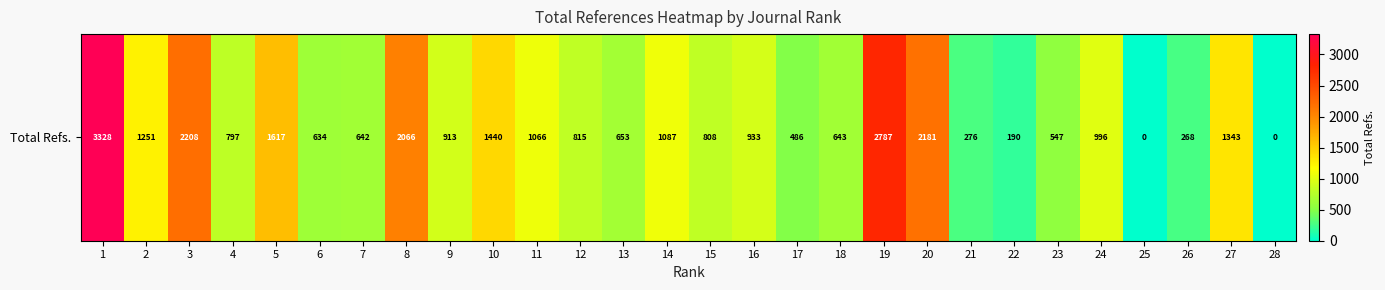

List the labels in order of value, smallest first.

25, 28, 22, 26, 21, 17, 23, 6, 7, 18, 13, 4, 15, 12, 9, 16, 24, 11, 14, 2, 27, 10, 5, 8, 20, 3, 19, 1